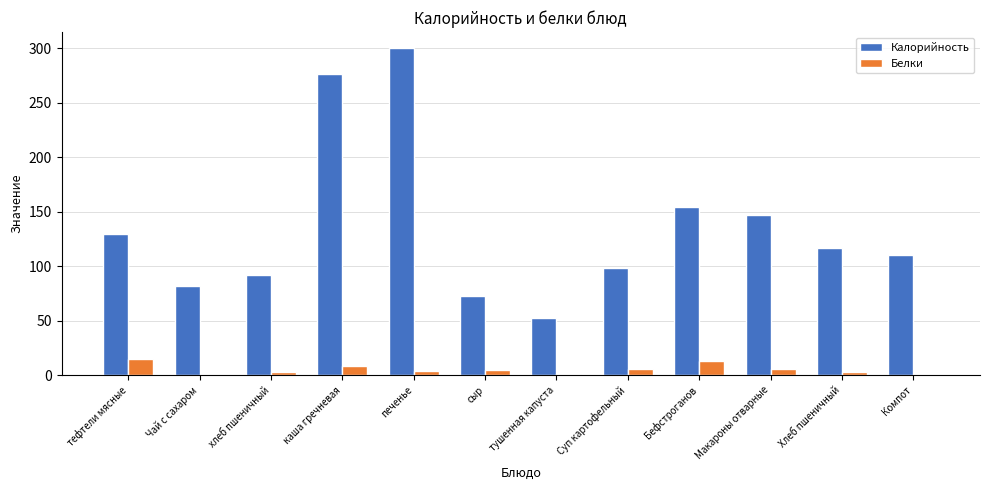

Between каша гречневая and тушенная капуста, which series saw the biggest shift?

Калорийность